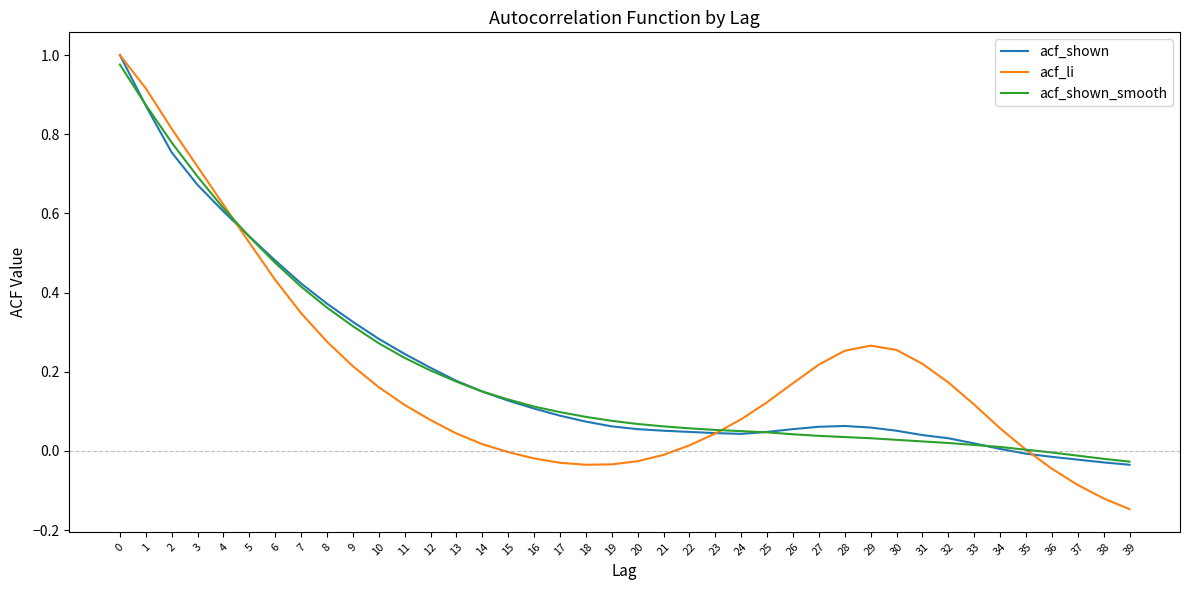

True or false: acf_shown has a value of 0.9 at 3.

False